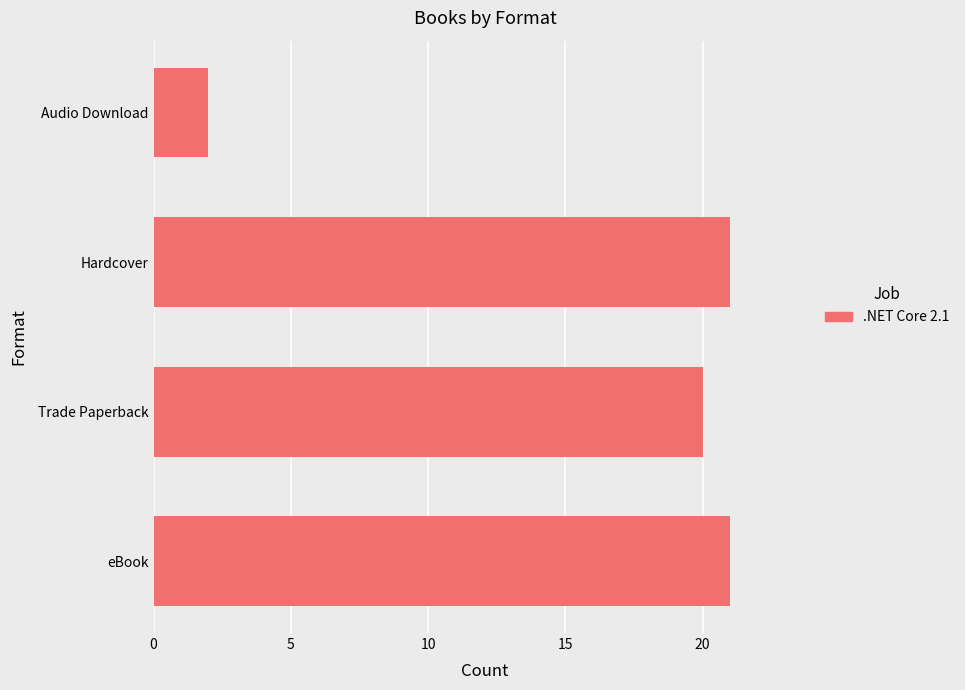

At which category does the chart reach its minimum across all series?

Audio Download